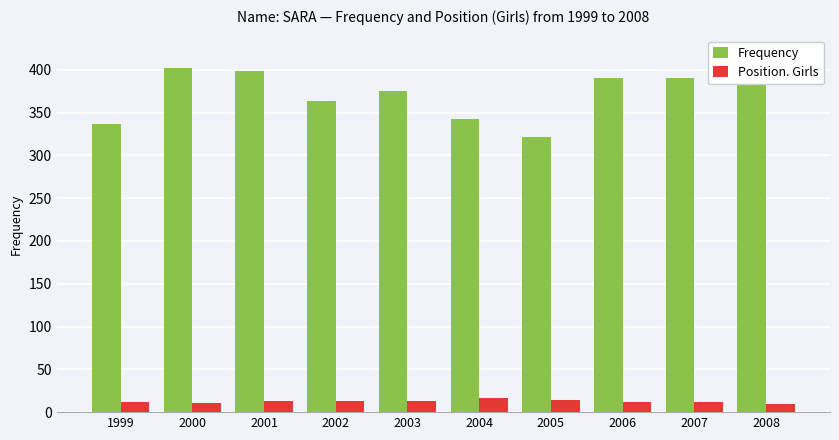

Is the value of Frequency at 2004 greater than the value of Position. Girls at 2006?

Yes